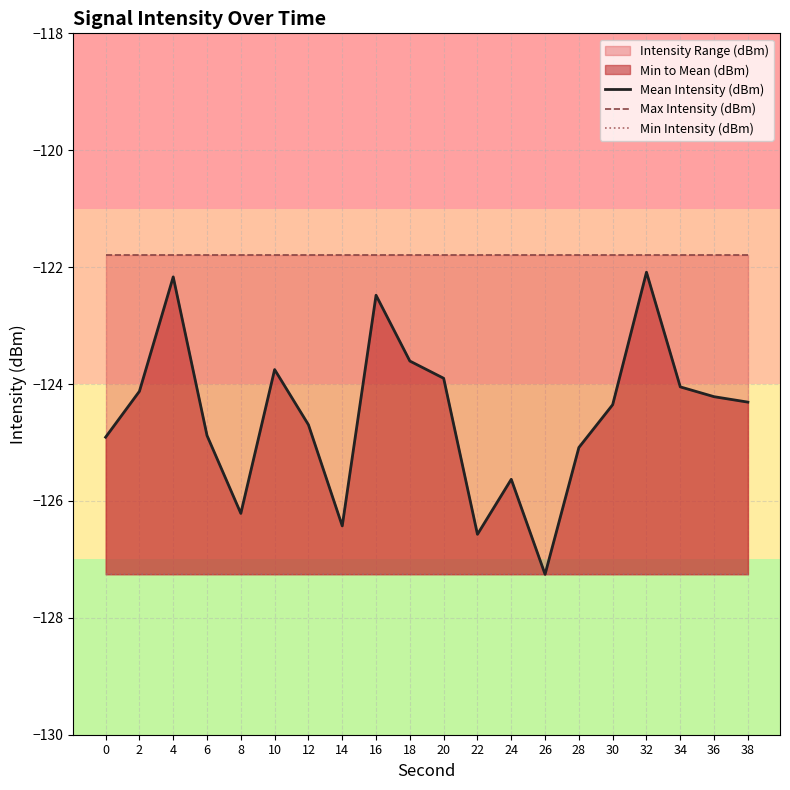

At how many categories does at least one series exceed -125?

20